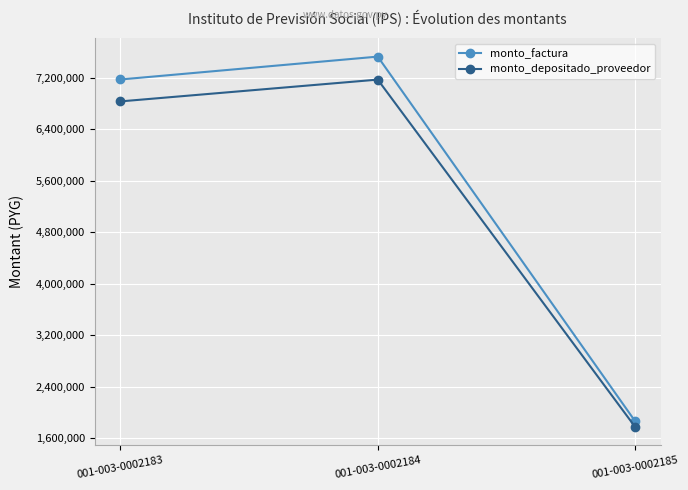

The value of monto_factura at 001-003-0002184 is 12144739. True or false?

False